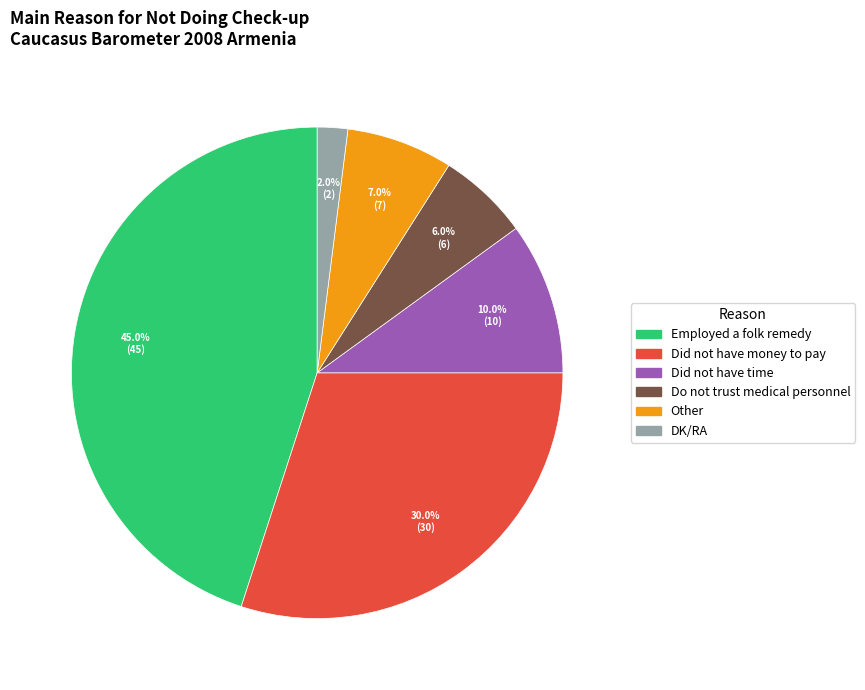

What portion of the pie excludes Other?

93.0%